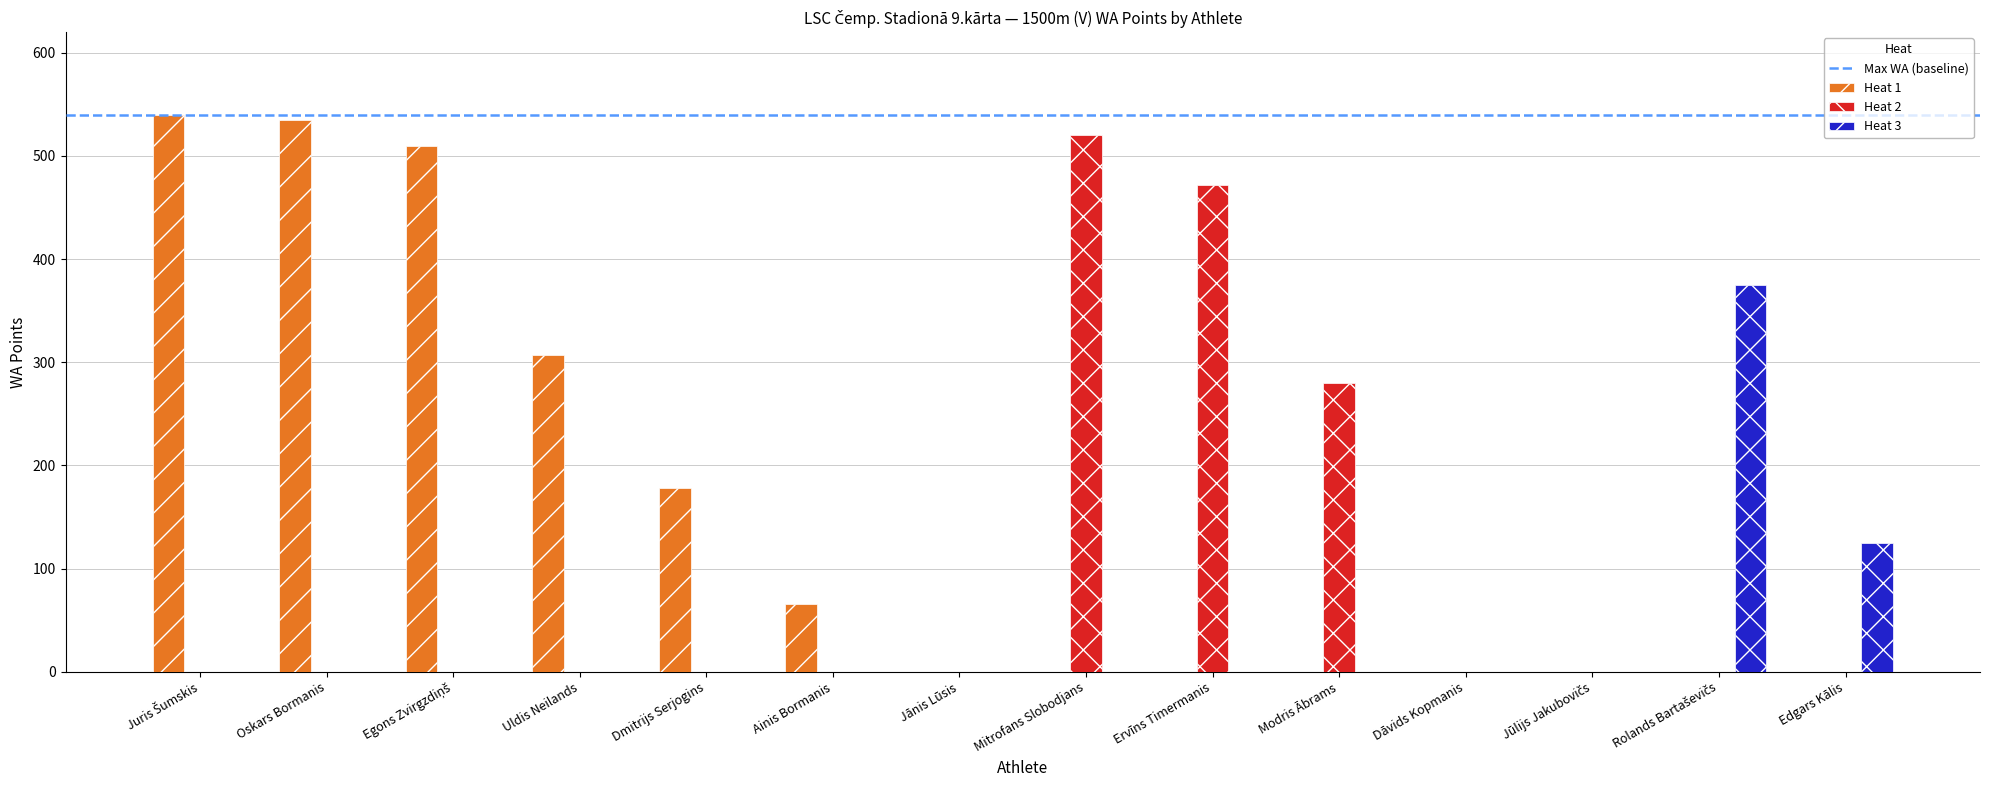

True or false: Heat 2 has a value of 520 at Mitrofans Slobodjans.

True